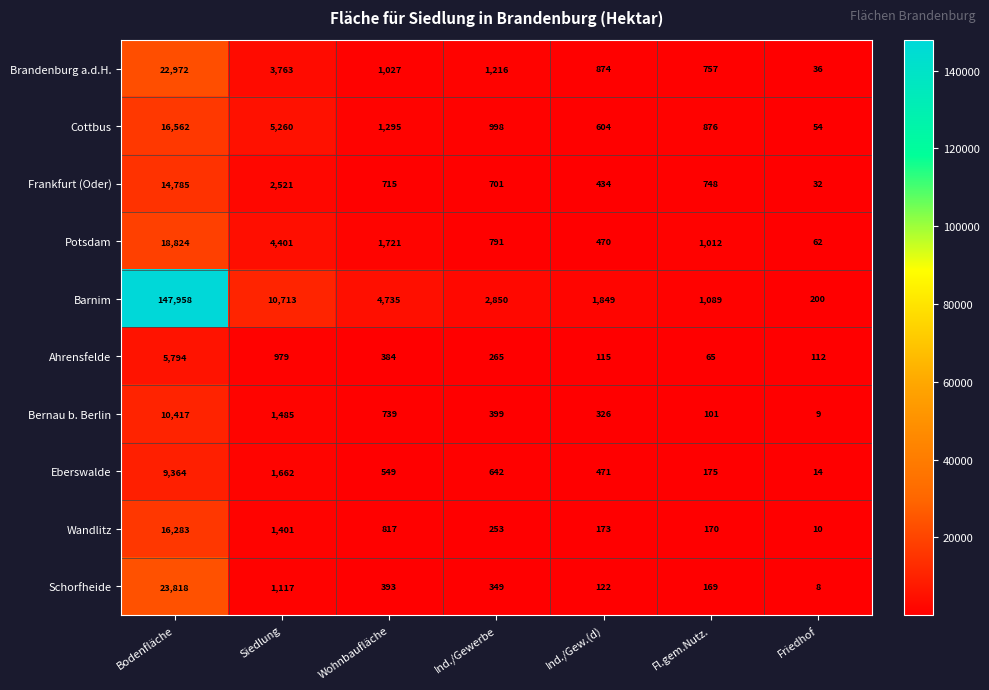

At which category is the sum across all series the highest?

Bodenfläche